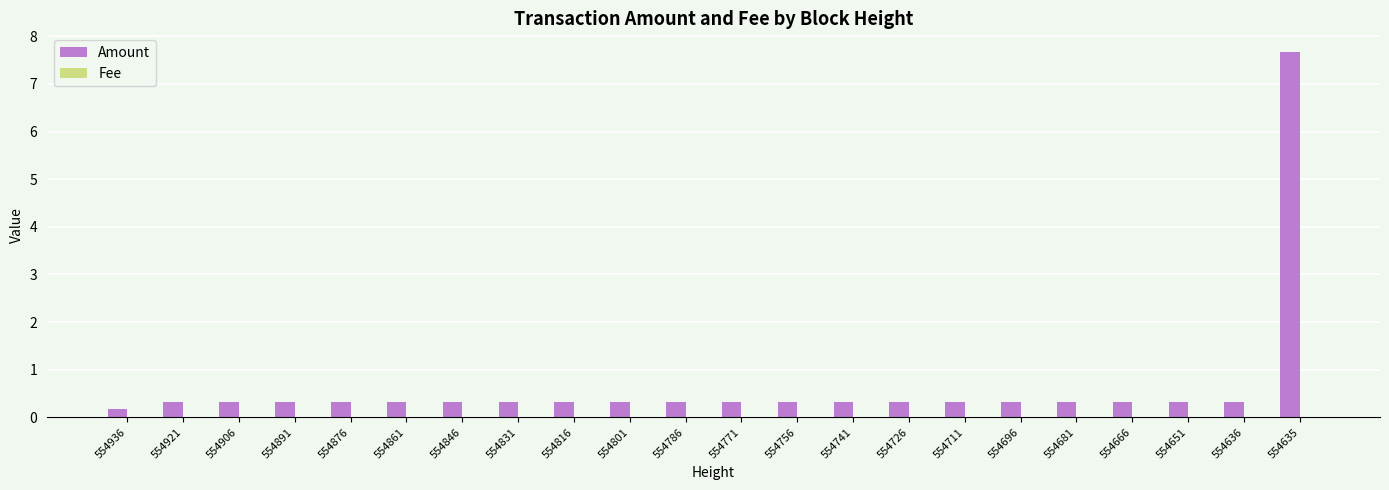

Is it true that Amount equals 0.3 at 554831?

True